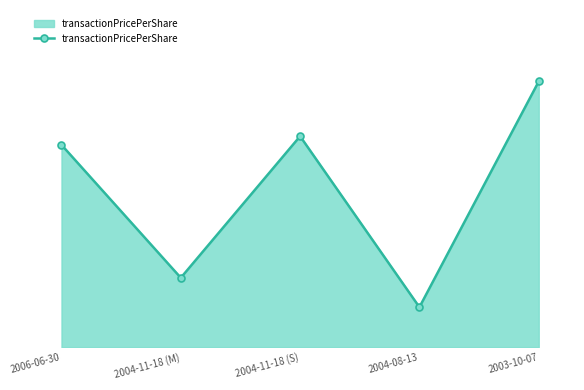

True or false: the data shows 3.0 at 2004-08-13.

False